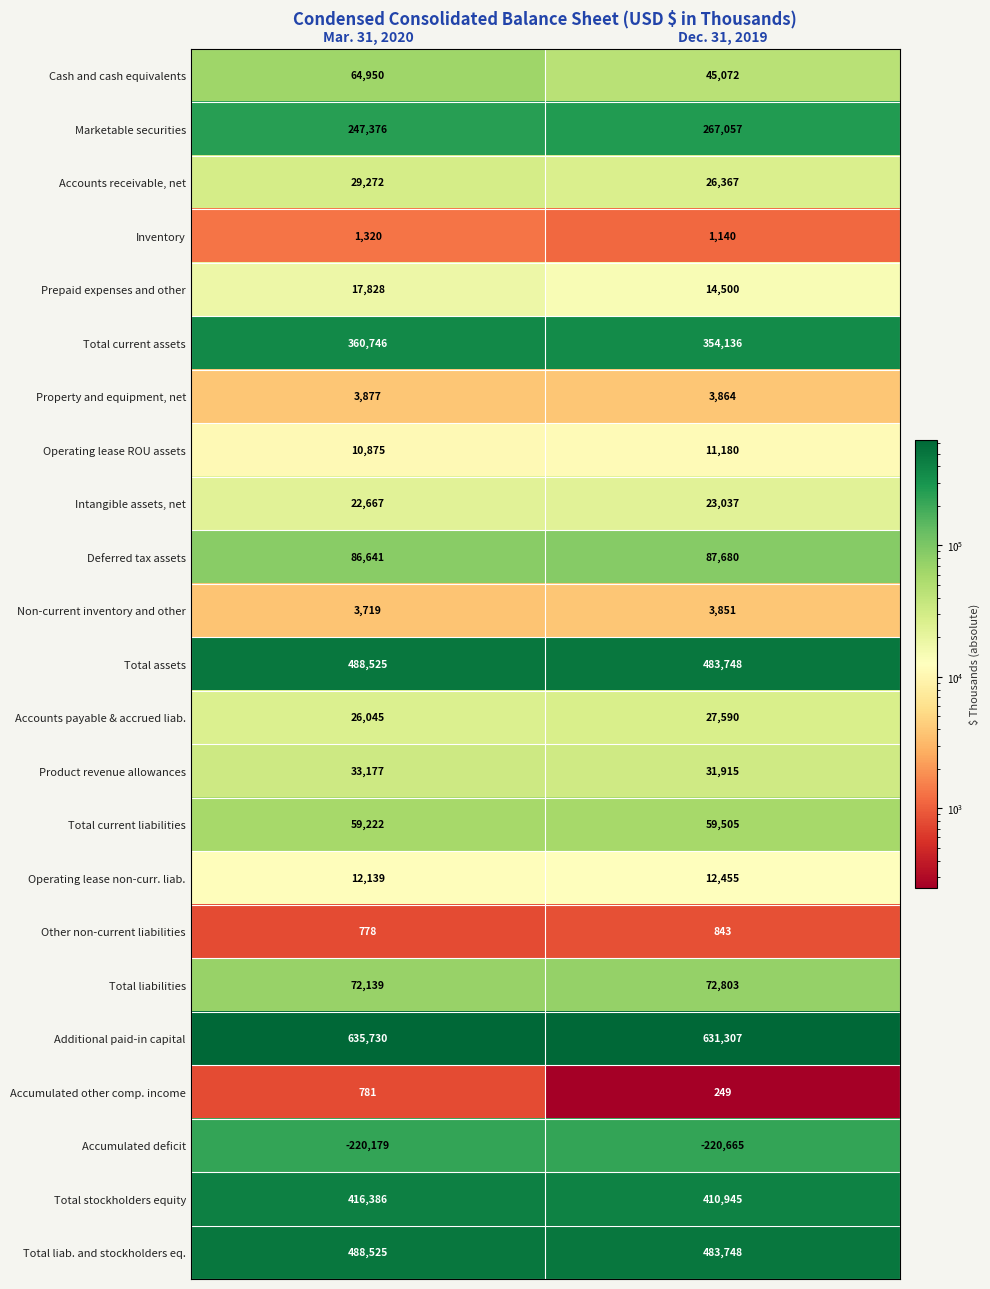

What is the greatest value displayed?

635730